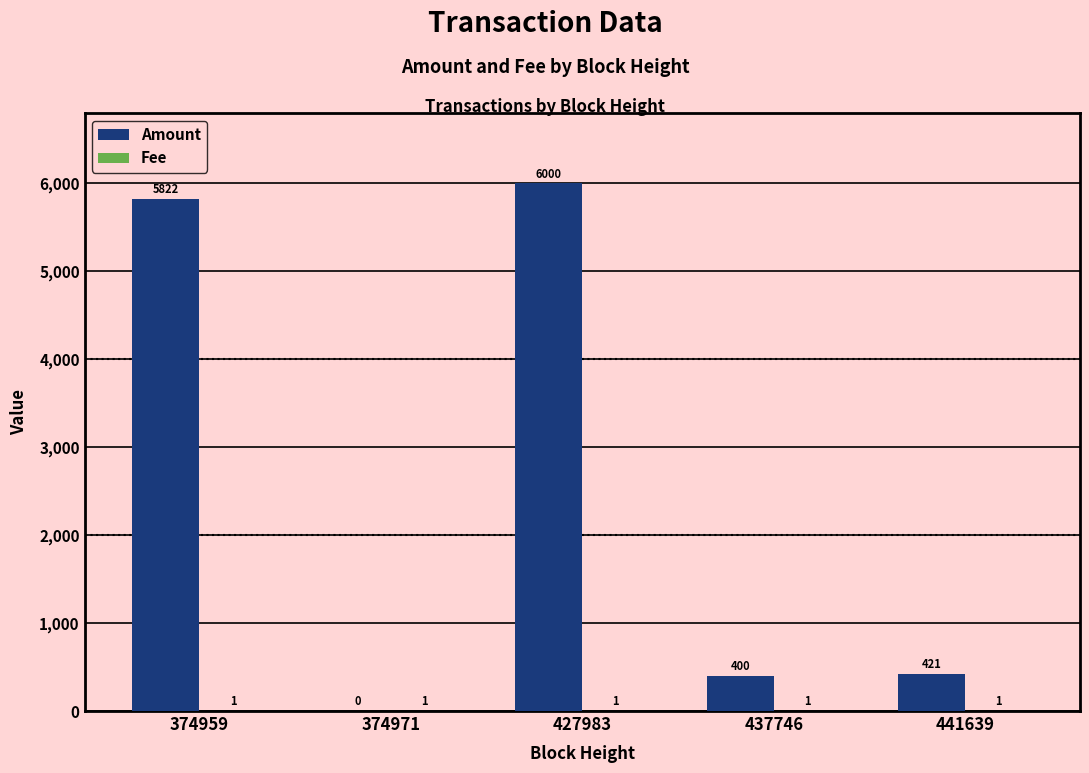

At which label does Amount first exceed 421?

374959